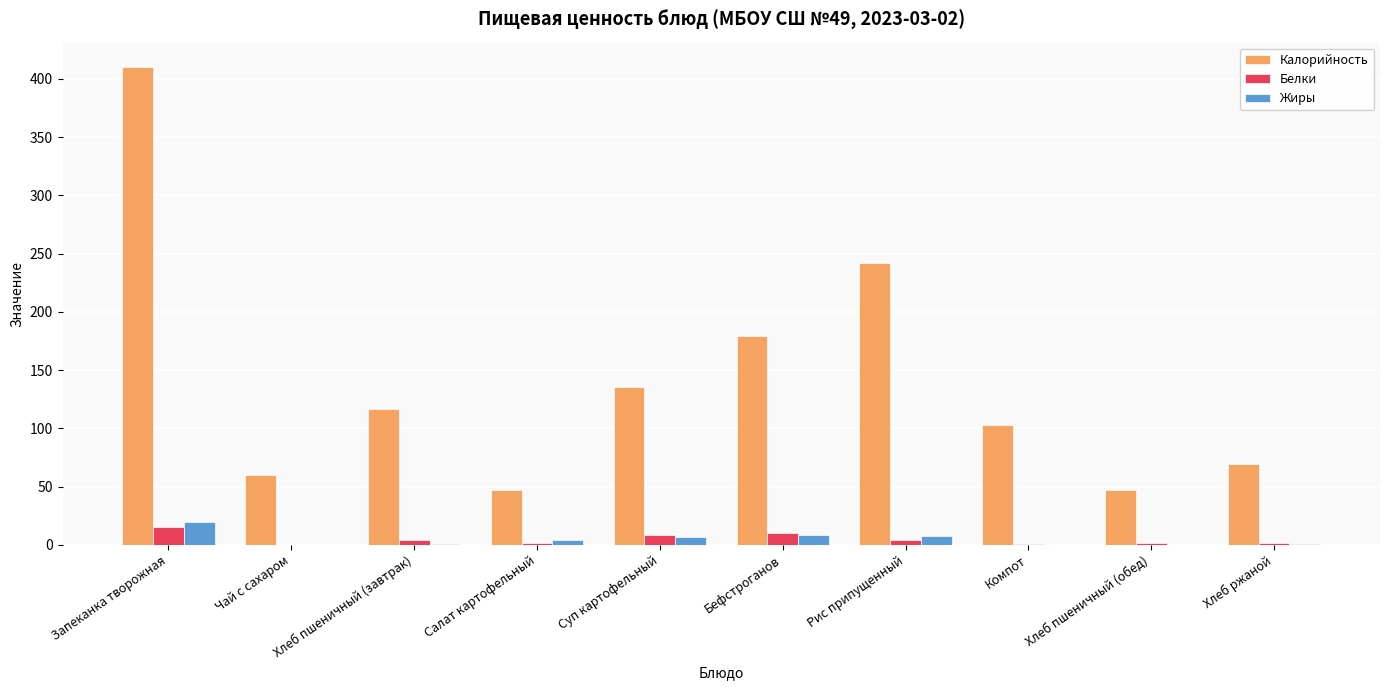

The Калорийность series shows 60.0 at Чай с сахаром. True or false?

True